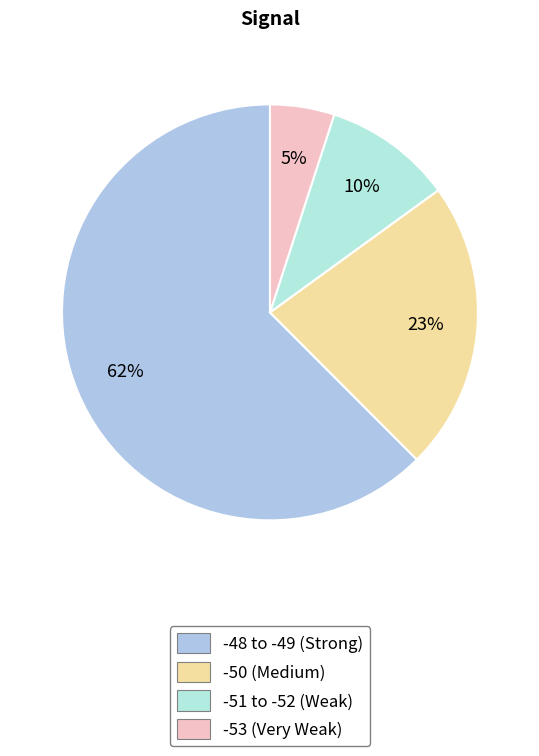

Count the number of slices in the pie.

4